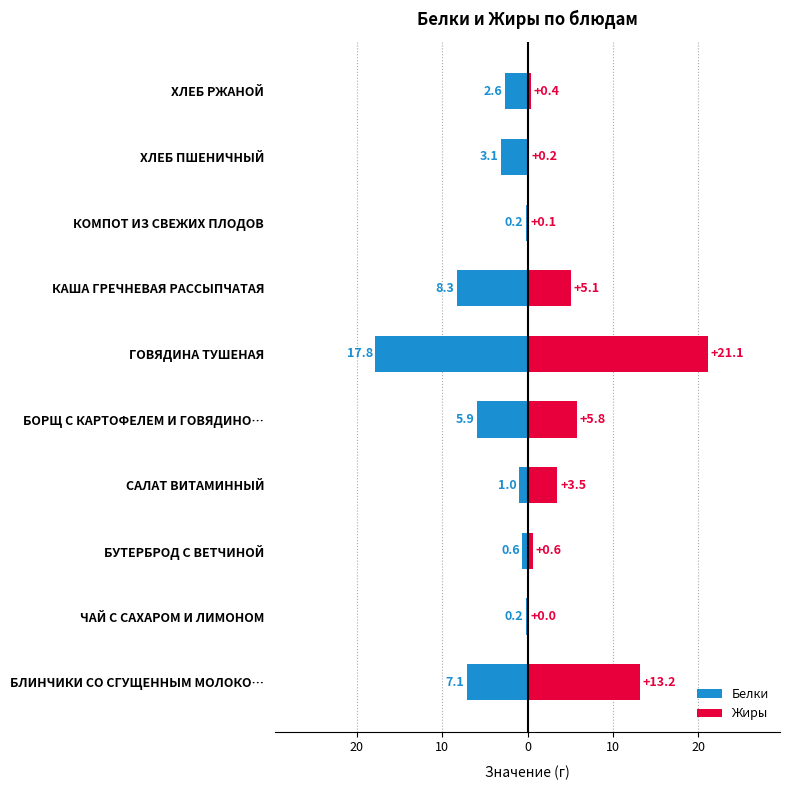

How many data points in Жиры are less than 3?

5